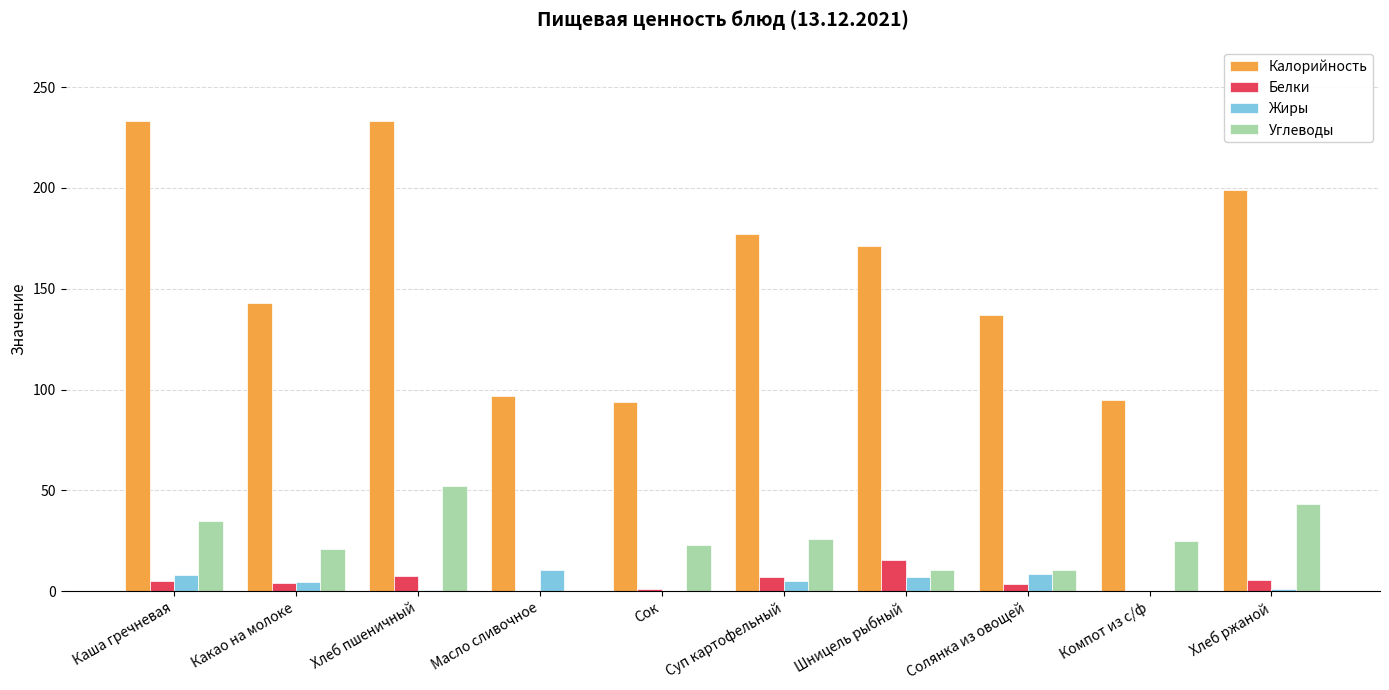

Between Какао на молоке and Компот из с/ф, which series saw the biggest shift?

Калорийность